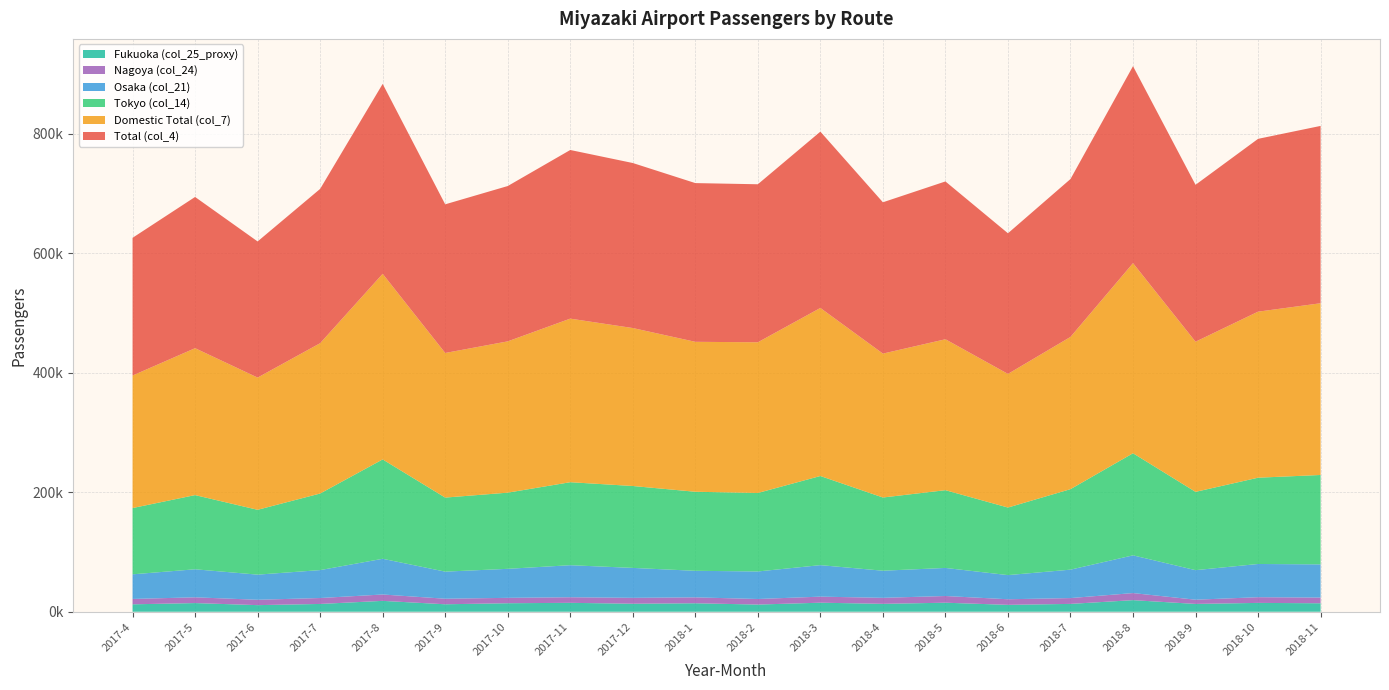

Reading left to right, transcribe all the data shown in this chart.

Total (col_4): 230493	253124	227871	258286	317908	248816	259975	282275	276227	265669	264478	295142	253279	264155	235378	264284	329710	262627	289278	296830
Domestic Total (col_7): 221796	245897	221310	251595	310649	242047	253238	273784	264402	250968	252242	281264	240854	252612	223678	254809	318179	251309	277891	287432
Tokyo (col_14): 110938	124169	108527	128173	166308	123925	127482	138910	137069	132308	131363	149185	122544	130144	113094	134713	170887	131035	144423	149640
Osaka (col_21): 41199	46919	42064	46741	59773	45362	48568	53651	50089	44453	46100	52733	45387	46992	40426	47588	63152	49469	55603	55582
Nagoya (col_24): 9007	9636	8972	9908	10654	9281	9013	9336	9872	9879	9296	10131	10044	11207	9353	9724	11836	7060	9526	9516
Fukuoka (col_25_proxy): 12432	14523	11072	13066	18228	12511	14267	14929	13430	14202	12043	15152	13254	15136	11551	13154	19420	13102	14818	14198